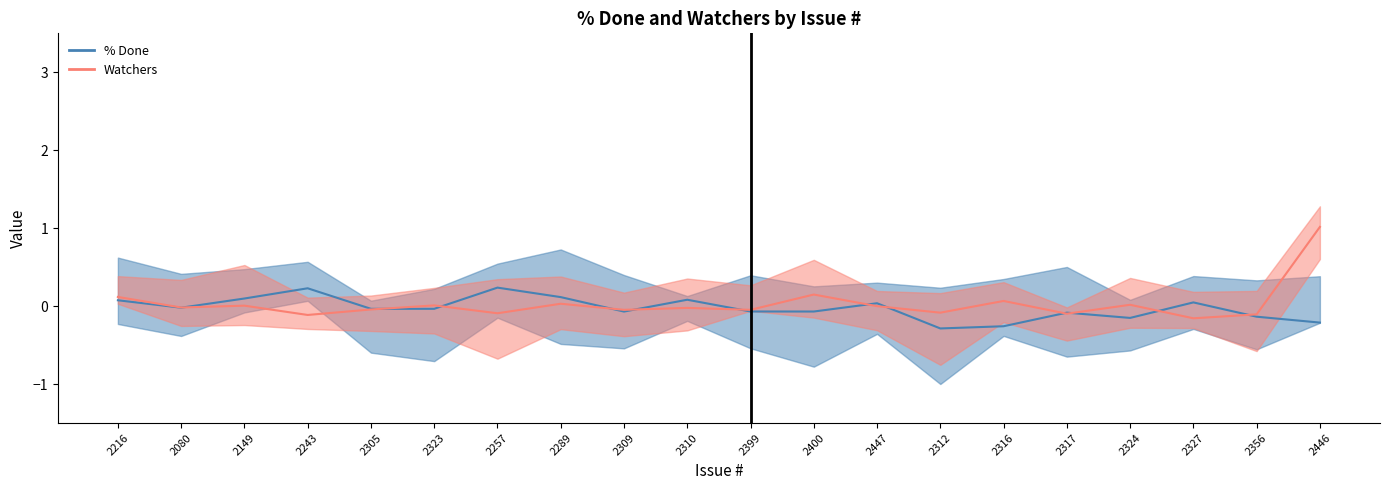

Which series has the largest total across all categories?

Watchers line